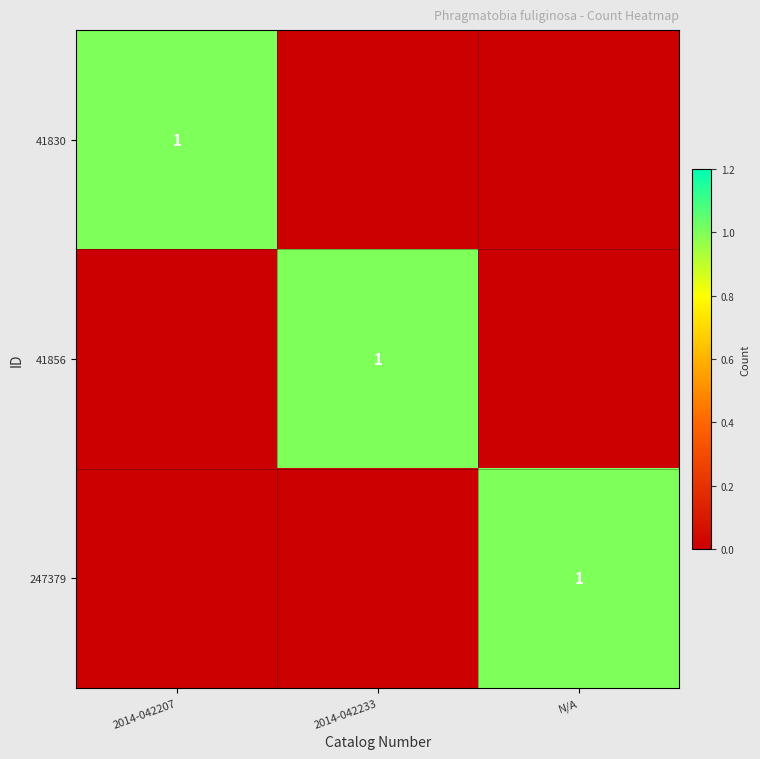

True or false: 41830 has a value of 2 at 2014-042207.

False